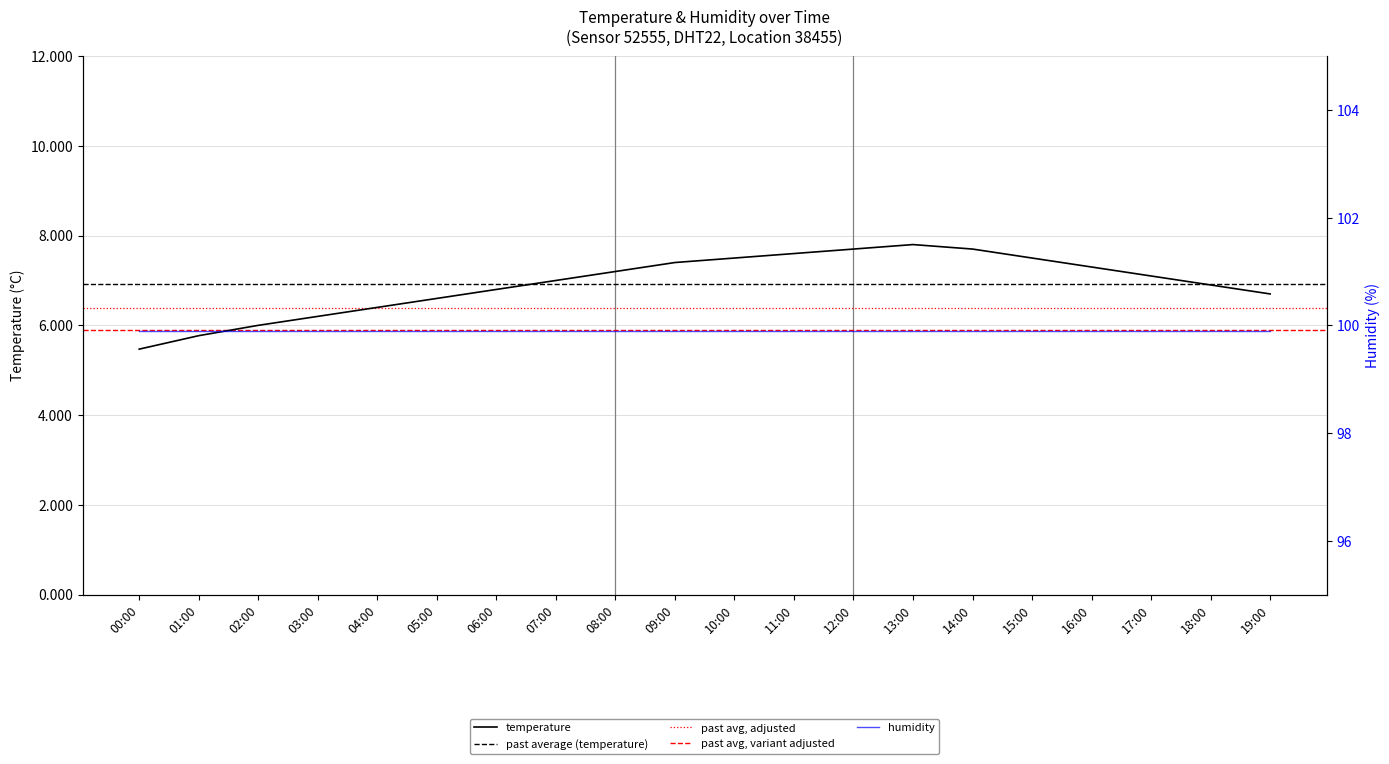

Where is the first local maximum?

13:00